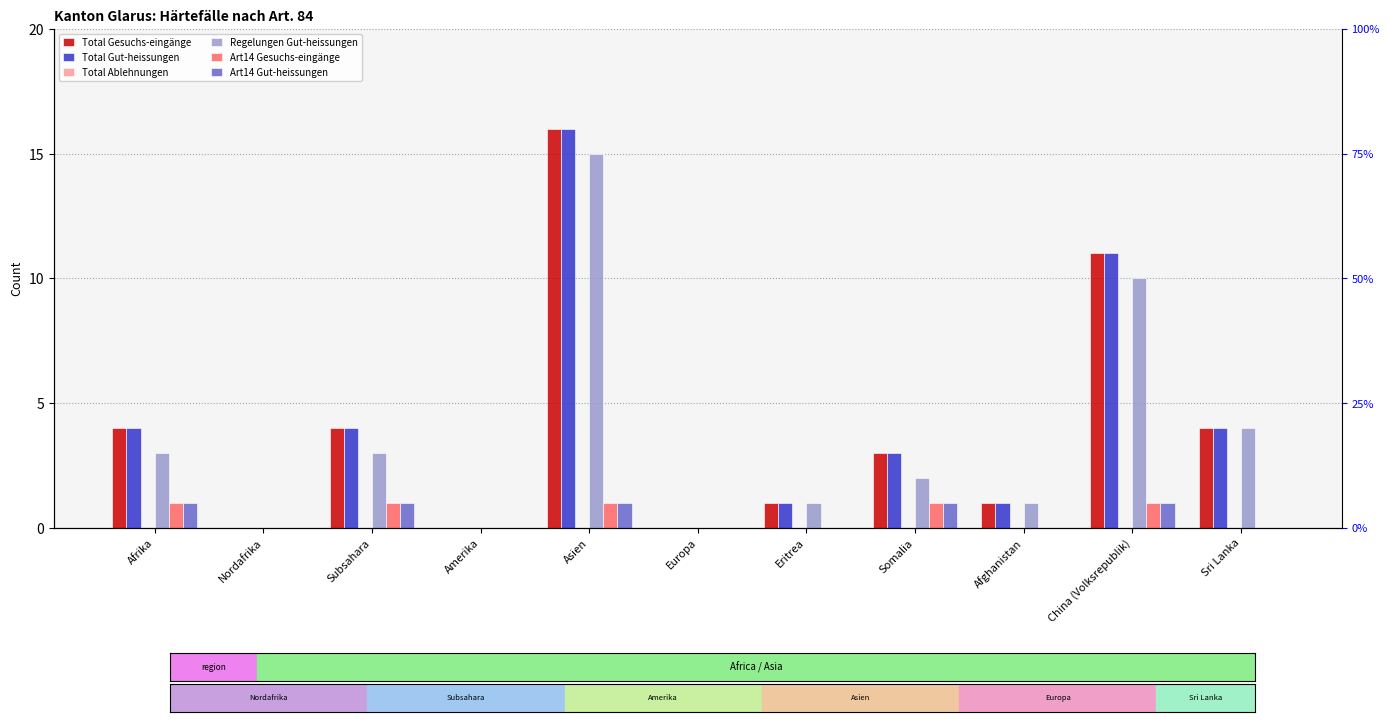

At how many categories does at least one series exceed 5?

2